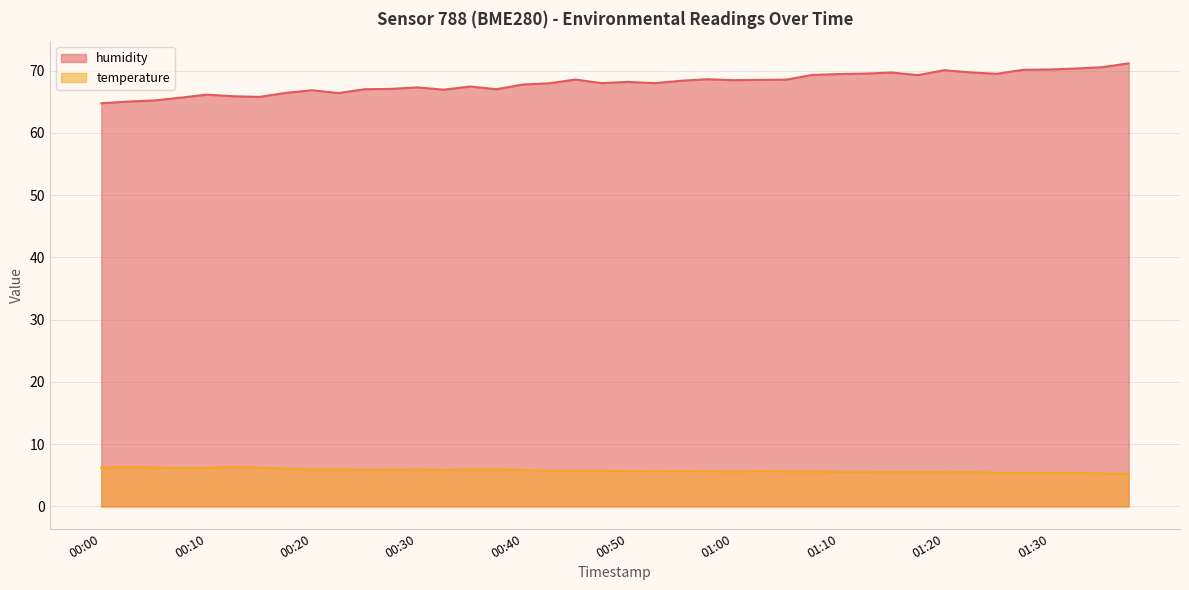

Does the chart display data point markers on the line(s)?

No